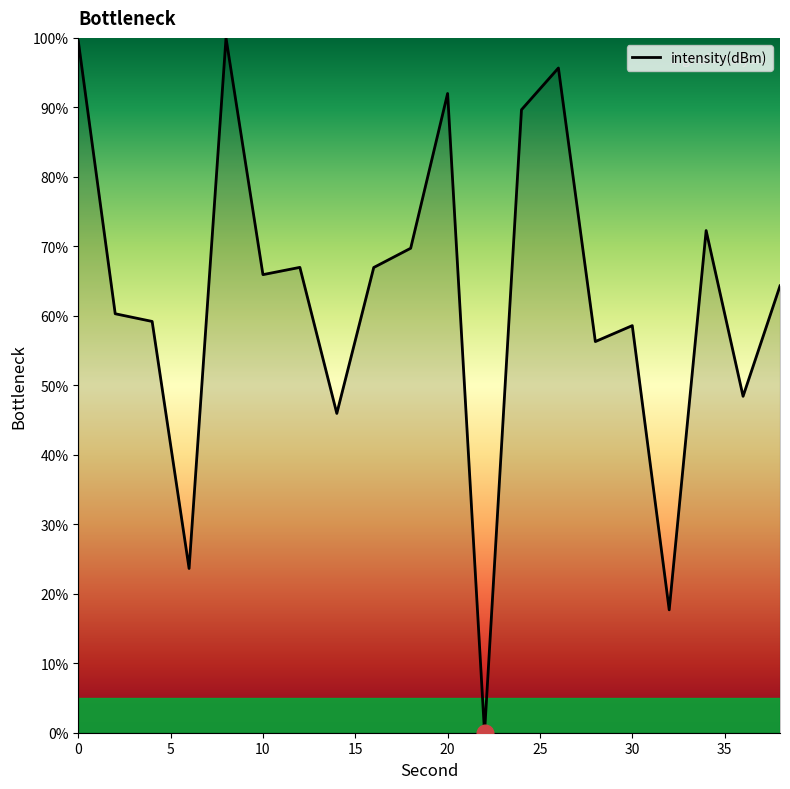

How many lines are shown in the chart?

1